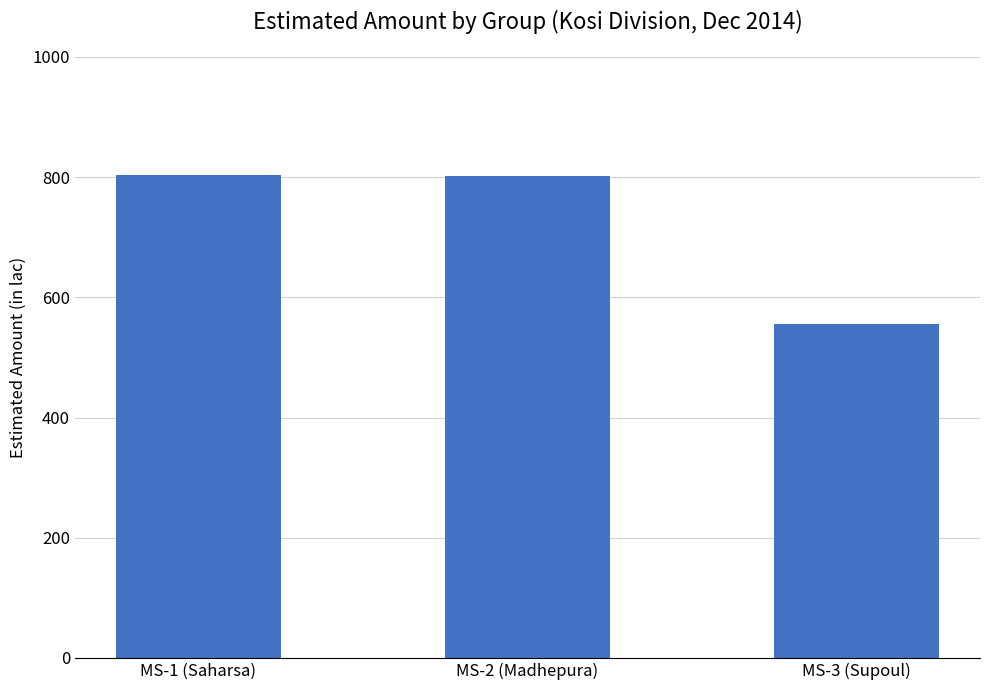

What is the greatest value displayed?

804.0